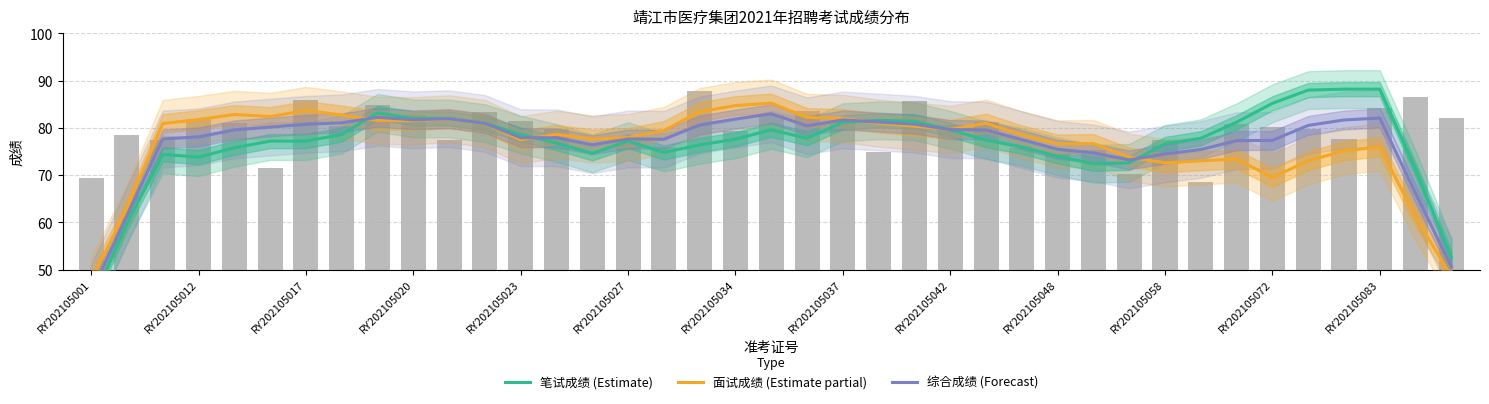

Reading left to right, what are all the values shown in this chart?

笔试成绩 (Estimate): 42.6	59.8	74.4	73.8	75.8	77.2	77.2	78.6	83.2	82.0	82.0	81.0	78.6	76.8	74.6	77.2	74.8	76.4	77.6	79.6	77.8	81.2	81.6	81.4	79.6	77.4	76.0	74.0	72.4	72.6	76.6	77.8	81.2	85.2	88.0	88.2	88.2	71.2	52.6
面试成绩 (Estimate partial): 47.6	63.1	80.9	81.8	82.8	82.4	83.7	82.7	81.6	81.5	81.9	80.9	77.5	78.6	77.6	78.0	79.4	83.4	84.7	85.2	82.2	82.0	81.0	80.4	79.7	81.0	78.5	76.6	76.7	73.8	72.6	73.0	73.4	69.5	73.0	75.2	76.0	61.1	48.6
综合成绩 (Forecast): 45.1	61.4	77.7	78.1	79.6	80.2	80.8	81.1	82.2	81.7	82.0	81.0	77.9	77.9	76.4	77.7	77.6	80.6	81.9	83.0	80.4	81.7	81.2	80.8	79.6	79.6	77.5	75.5	74.7	73.2	74.5	75.4	77.3	77.4	80.5	81.7	82.1	66.1	50.6